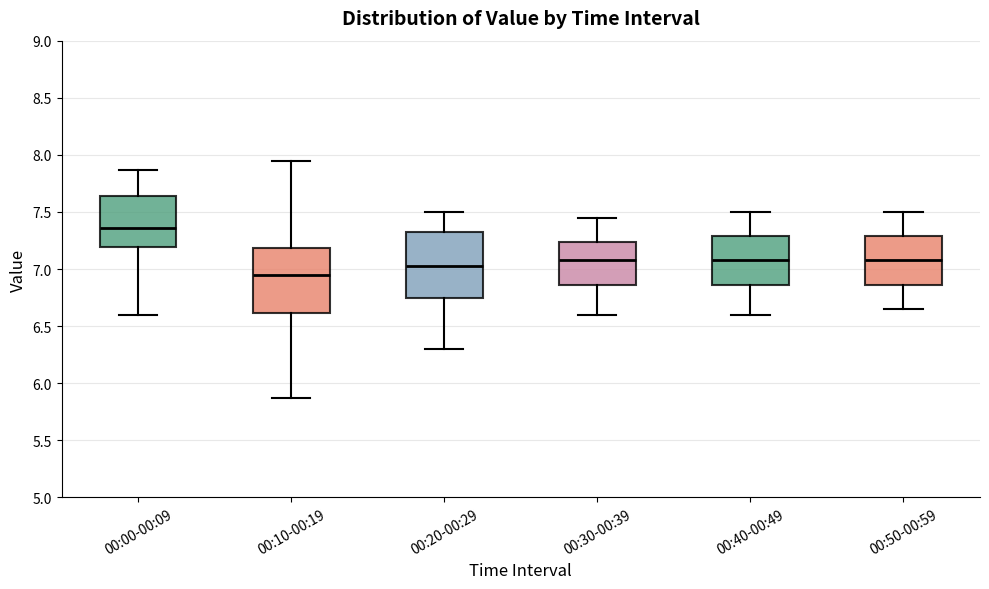

Reading left to right, transcribe this box plot: for each box, give where its median line is, the range the box spans, and where its two whiskers end, as read against the y-axis. The values are not printed on the chart, so give them approximately, as read against the axis.

00:00-00:09: median 7.35, box 7.20 to 7.65, whiskers 6.60 to 7.85
00:10-00:19: median 6.95, box 6.60 to 7.20, whiskers 5.85 to 7.95
00:20-00:29: median 7.05, box 6.75 to 7.35, whiskers 6.30 to 7.50
00:30-00:39: median 7.10, box 6.85 to 7.25, whiskers 6.60 to 7.45
00:40-00:49: median 7.10, box 6.85 to 7.30, whiskers 6.60 to 7.50
00:50-00:59: median 7.10, box 6.85 to 7.30, whiskers 6.65 to 7.50